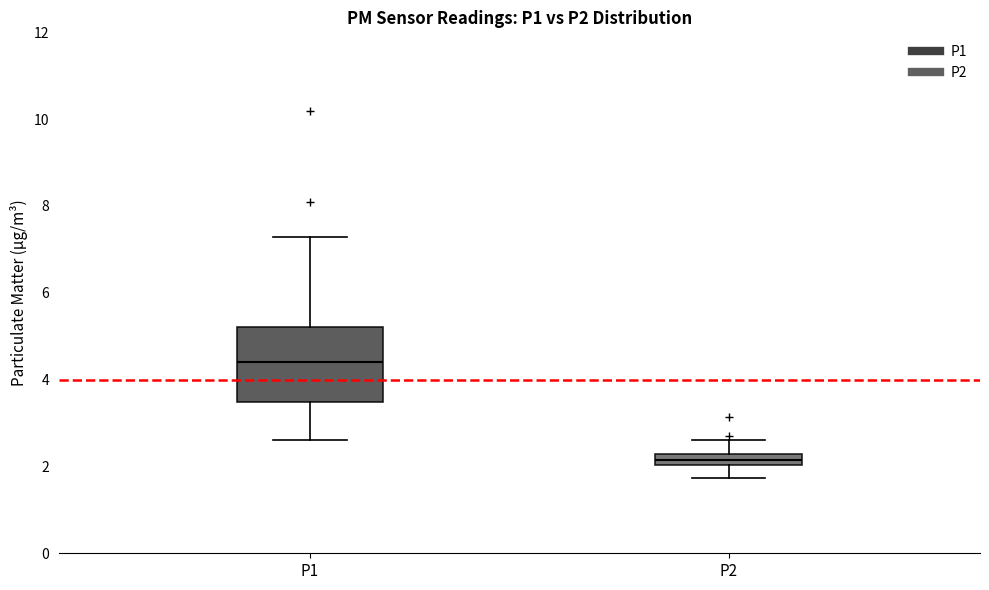

Which box is the tallest, from its lower edge to its upper edge?

P1